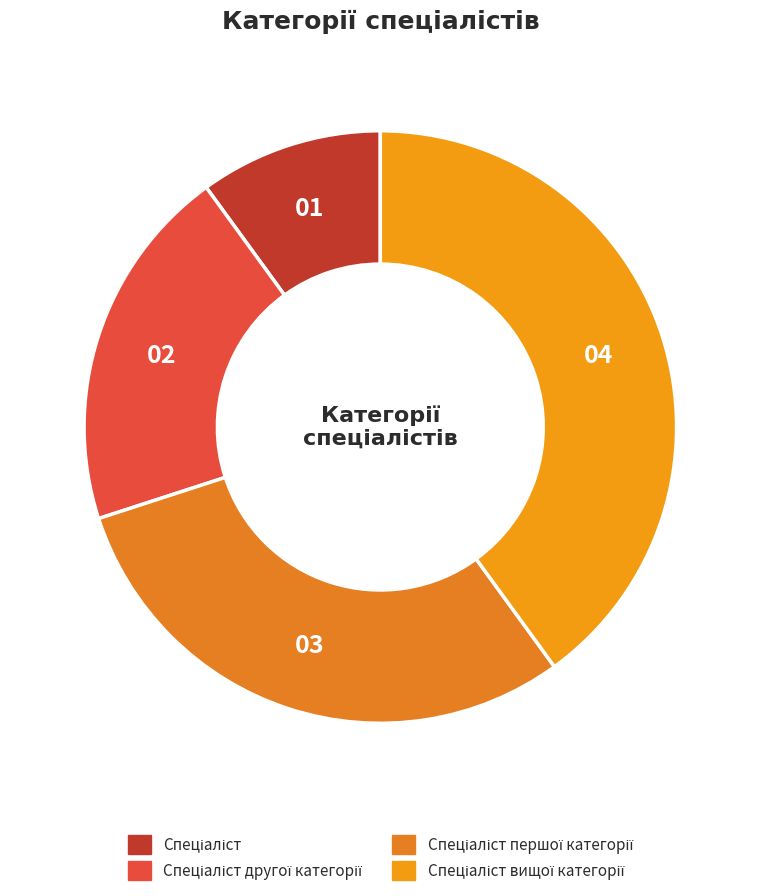

Which category has the smallest portion of the pie?

Спеціаліст